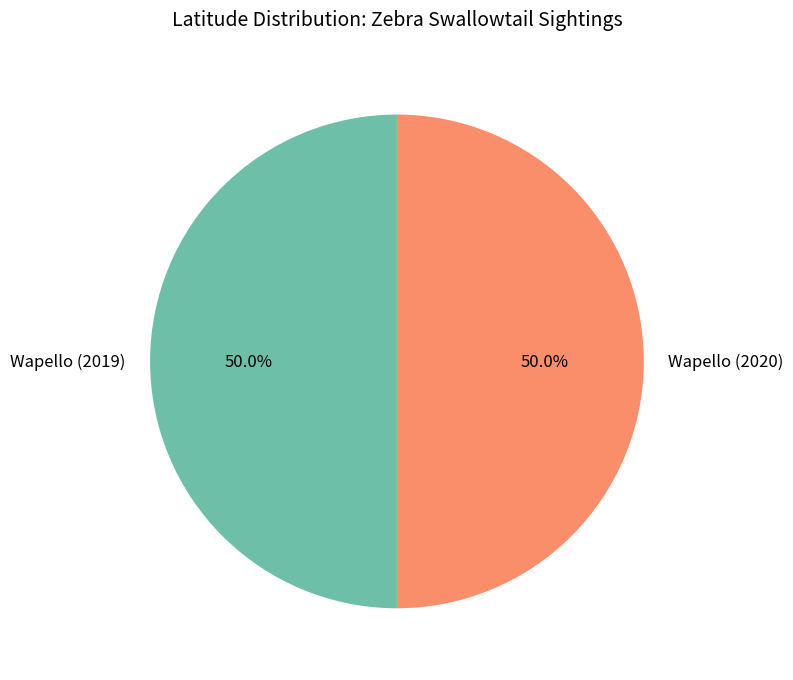

Count the number of slices in the pie.

2